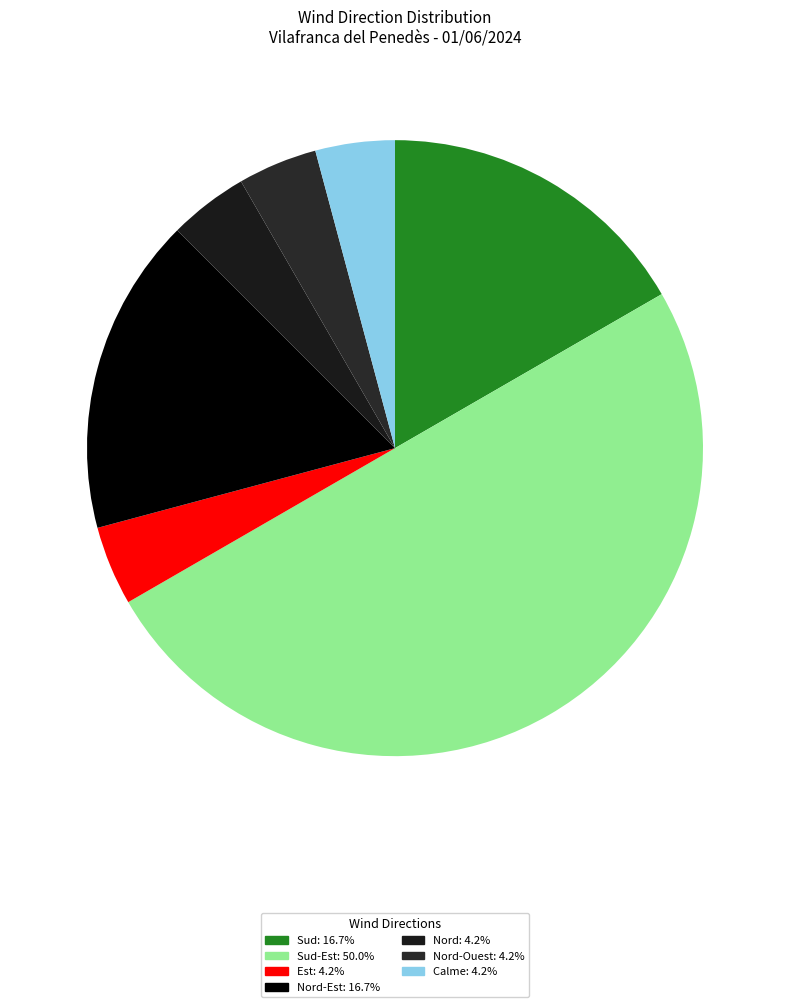

How many slices are in this pie chart?

7